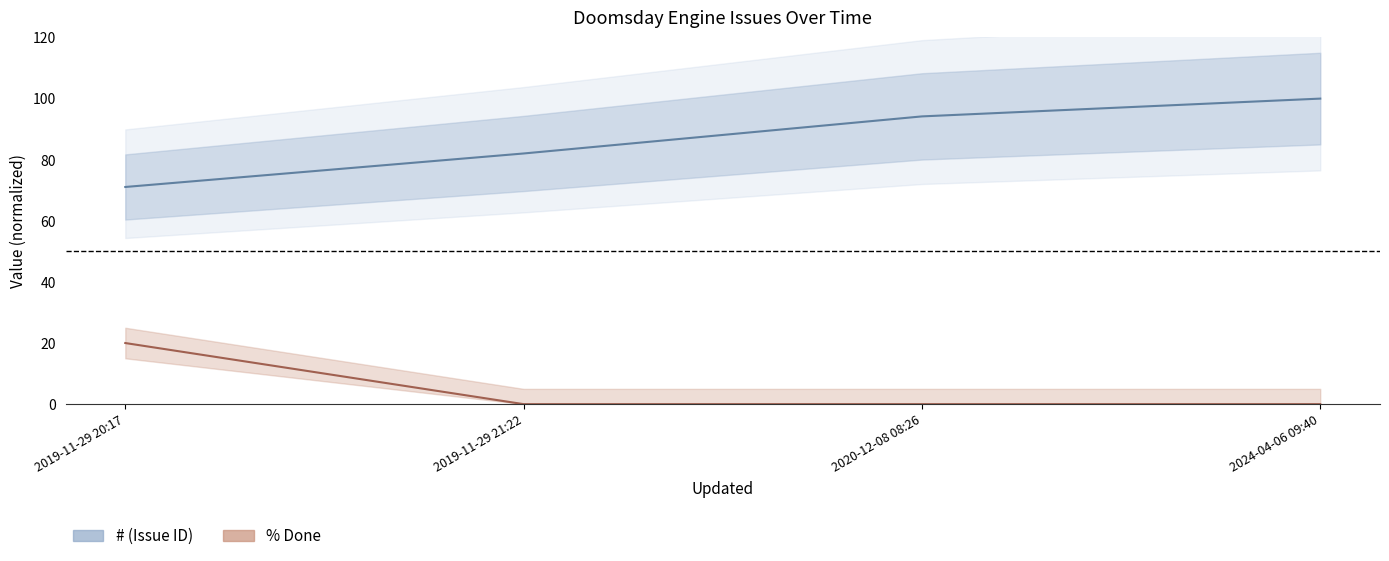

List the series in order of their overall mean, highest first.

# (Issue ID), % Done